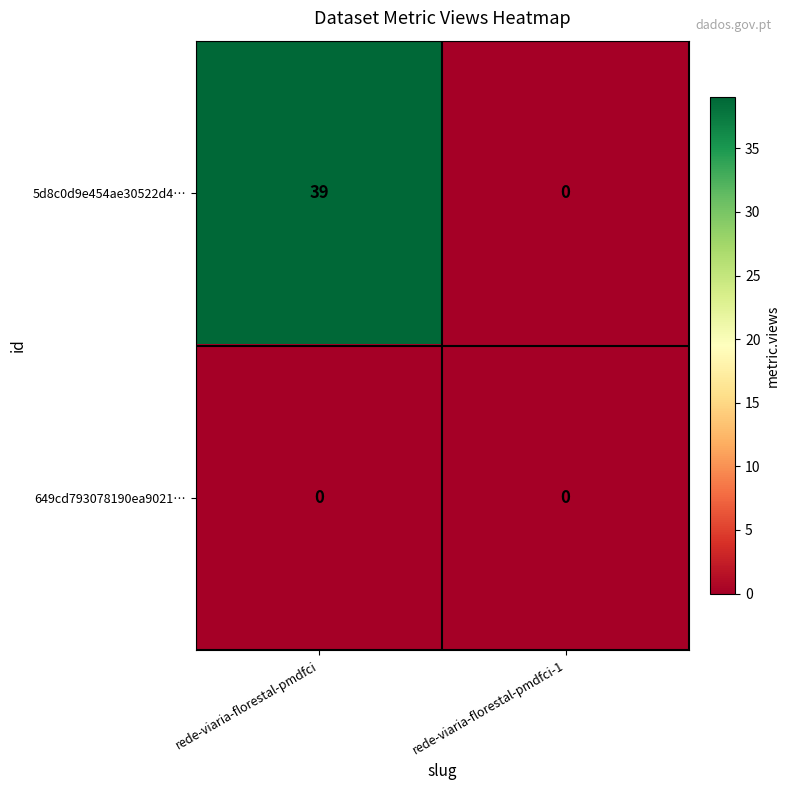

List the series in order of their peak value, highest first.

5d8c0d9e454ae30522d4…, 649cd793078190ea9021…